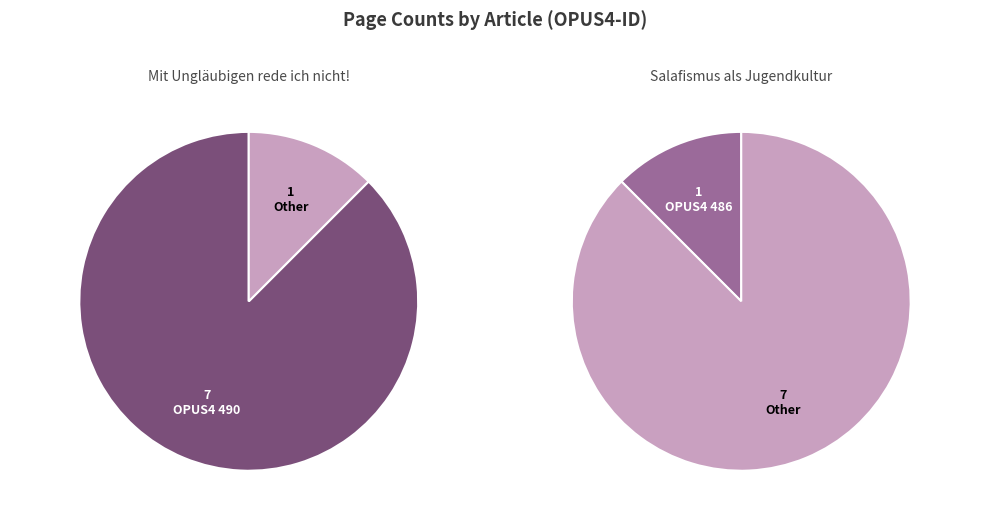

What is the majority slice?

490